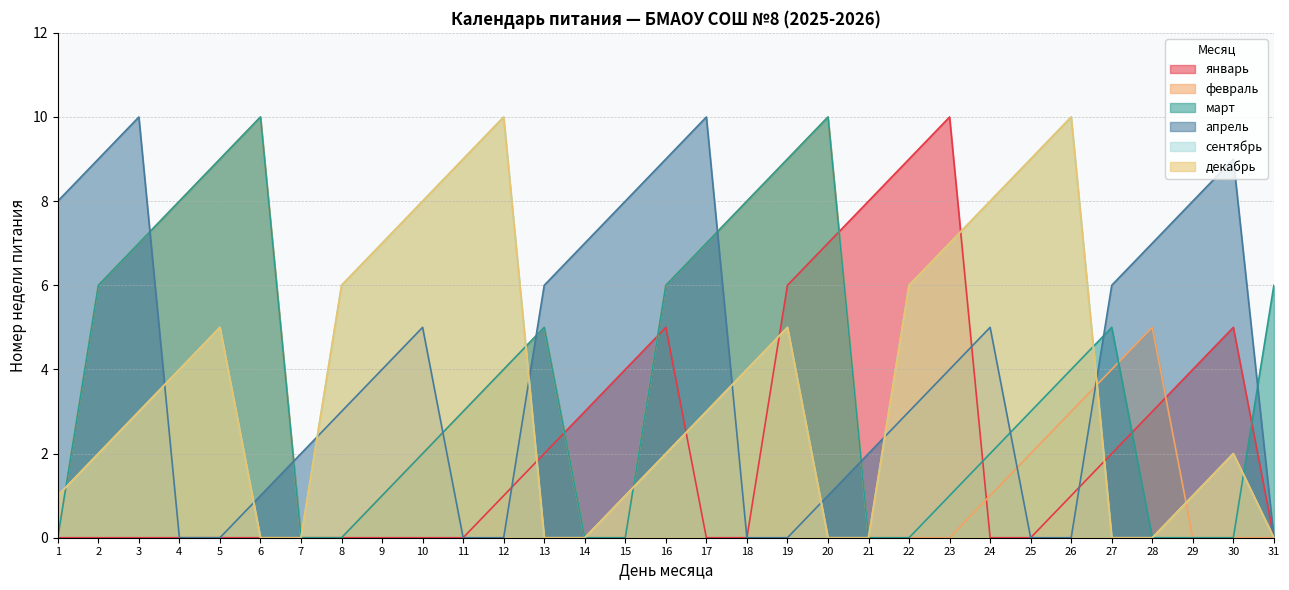

How many lines are shown in the chart?

6